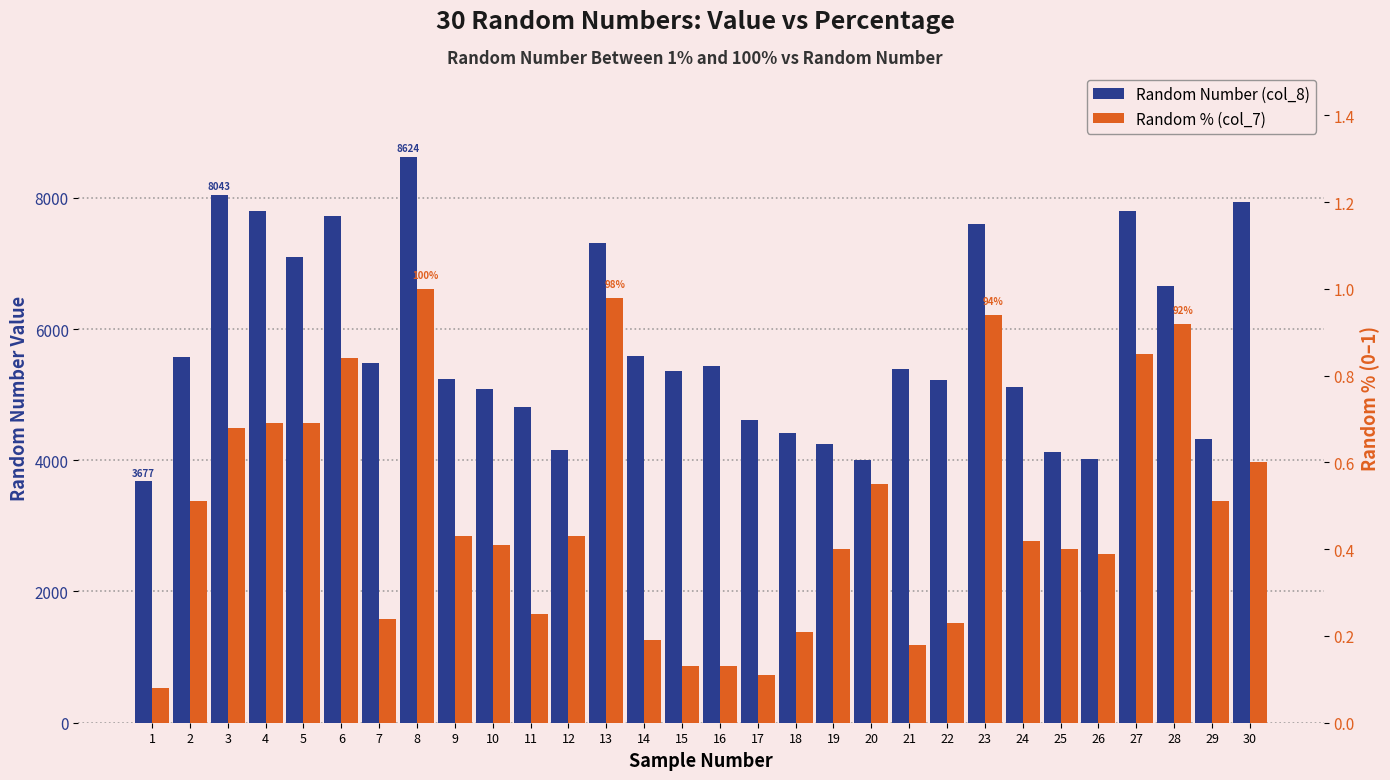

What is the difference between the maximum and minimum values in the Random % (col_7) series?

0.9